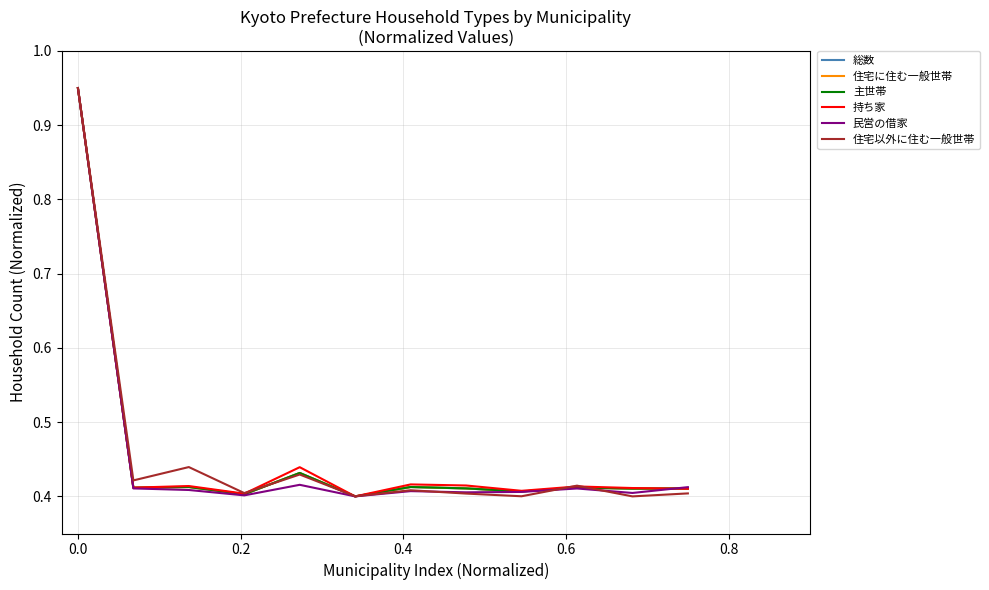

Does the chart have visible grid lines?

Yes